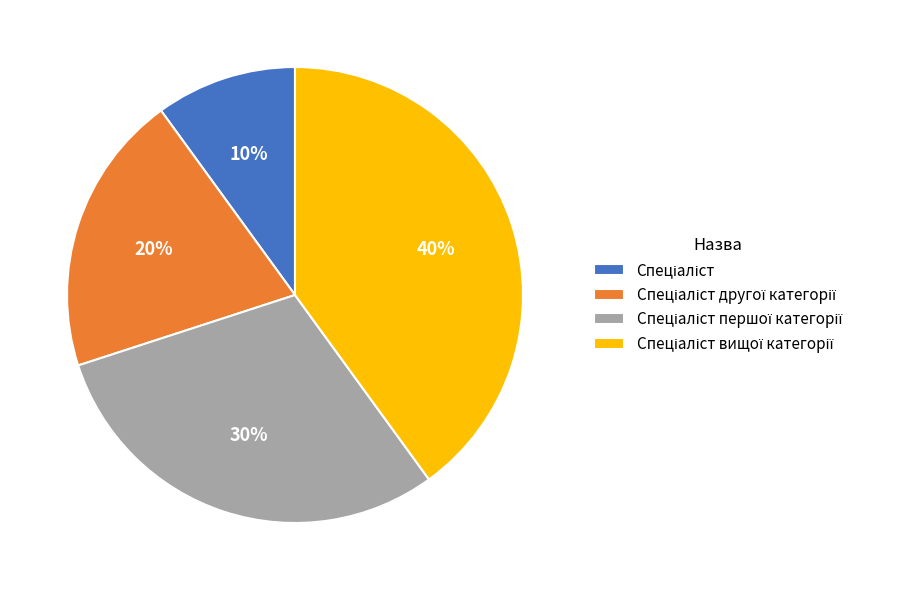

To the nearest percent, what is the average slice percentage?

25%